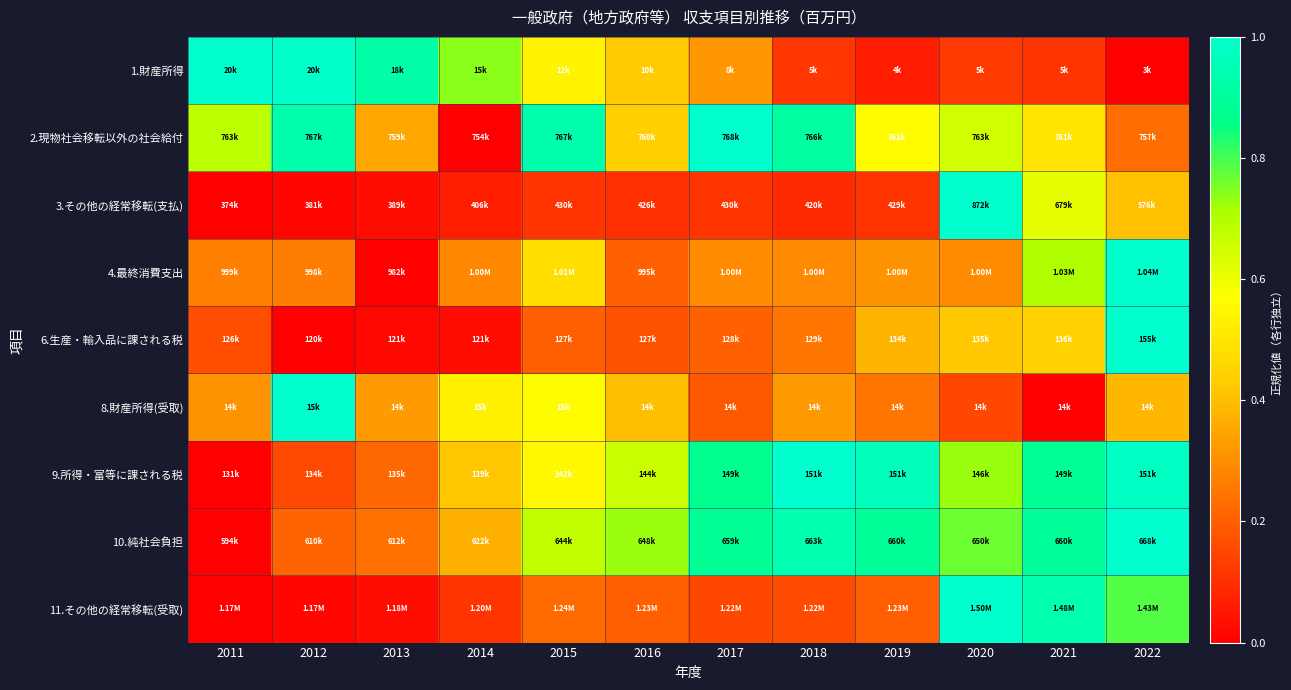

At which category is the sum across all series the highest?

2022